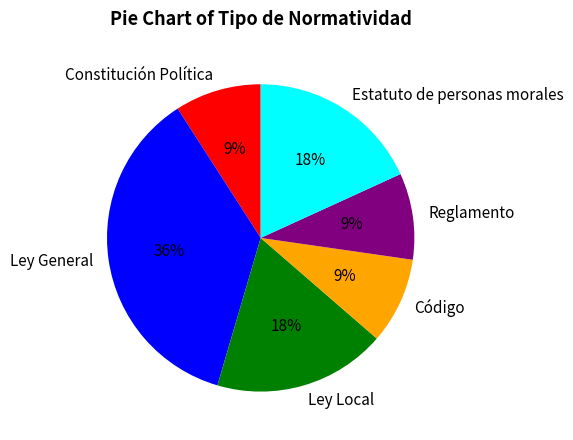

Which slice is the largest?

Ley General